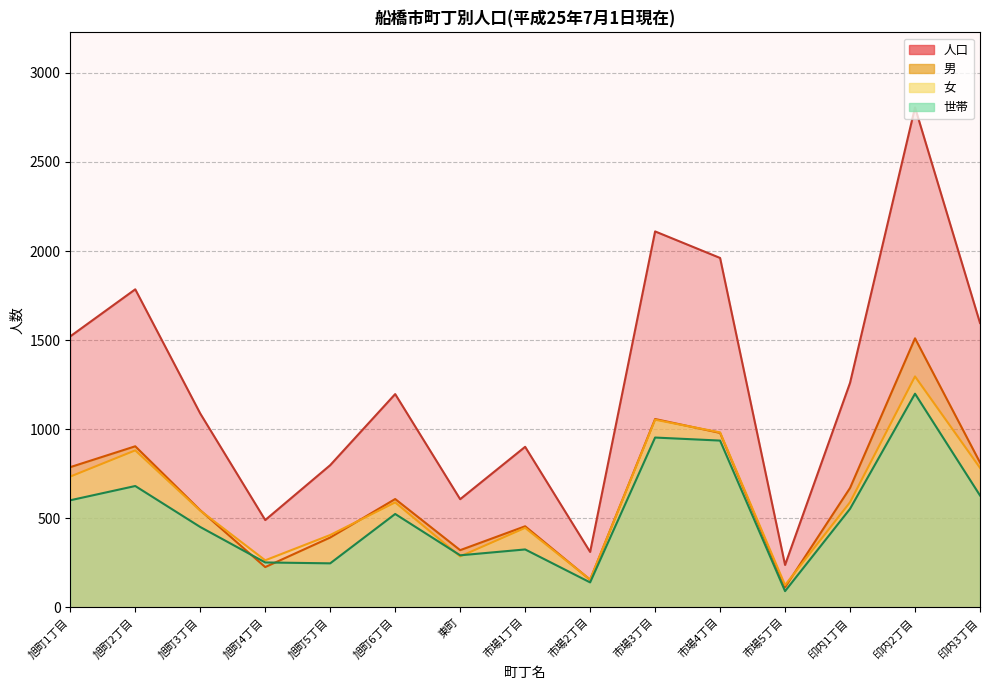

At which label does 世帯 first exceed 524?

旭町1丁目